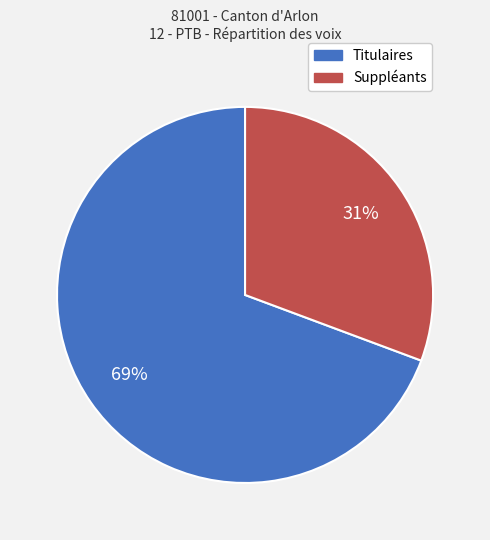

Is Titulaires the majority of the pie?

Yes